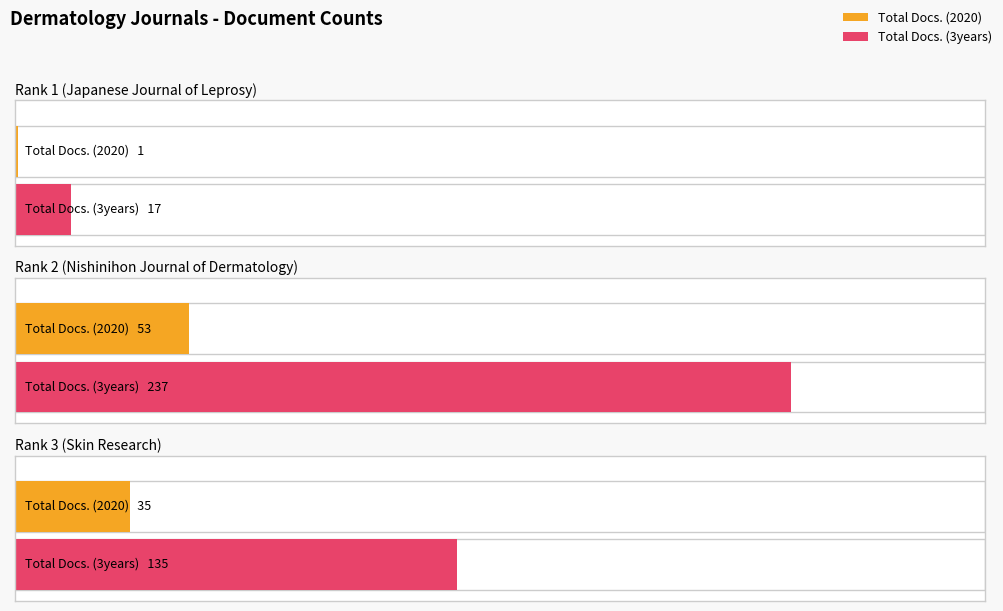

Read the Total Docs. (2020) value at Rank 3 (Skin Research), to the nearest 10.

40